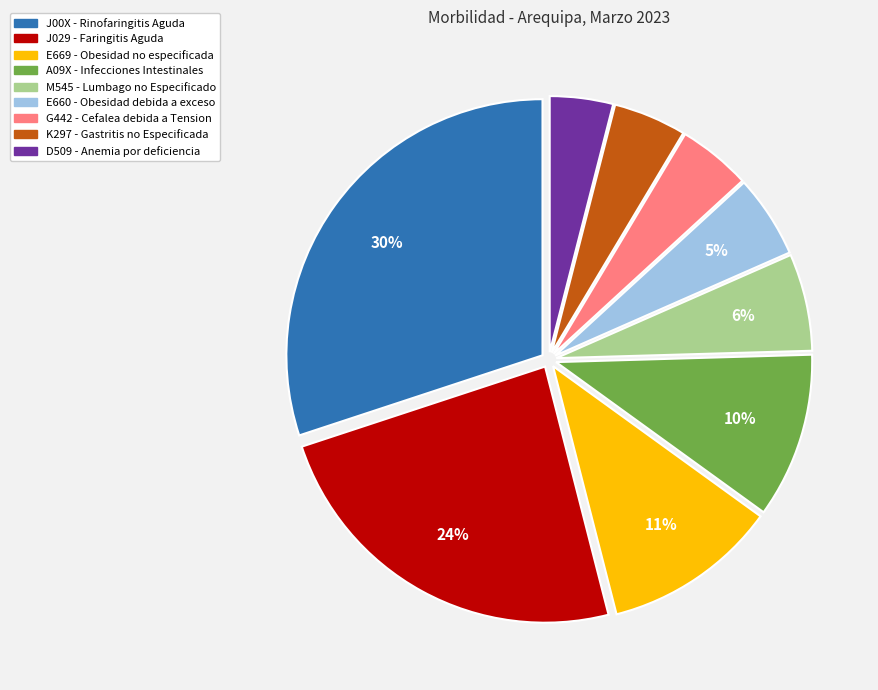

To the nearest percent, what percentage of the pie is M545 - Lumbago no Especificado?

6%